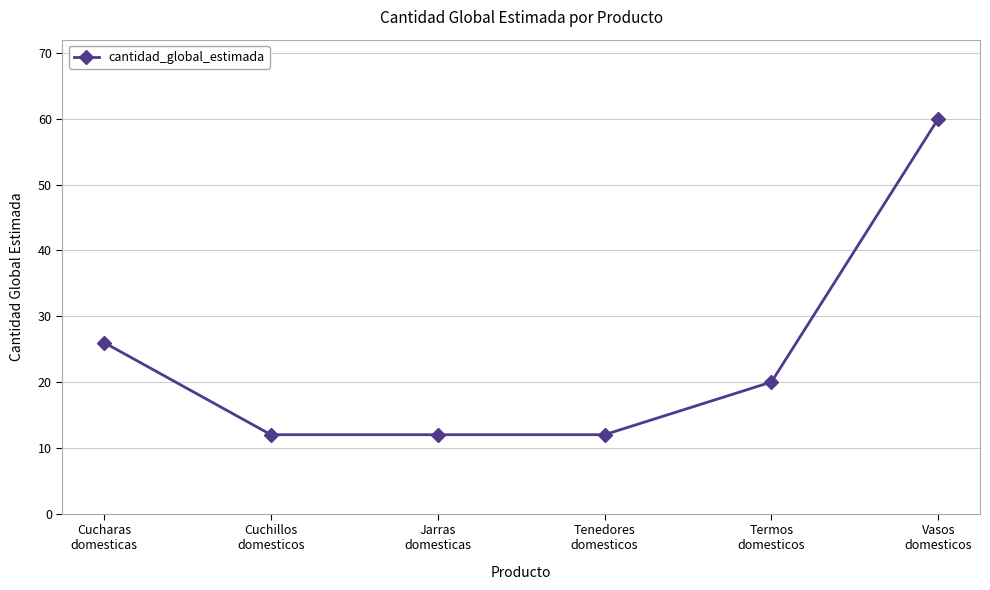

What is the greatest value displayed?

60